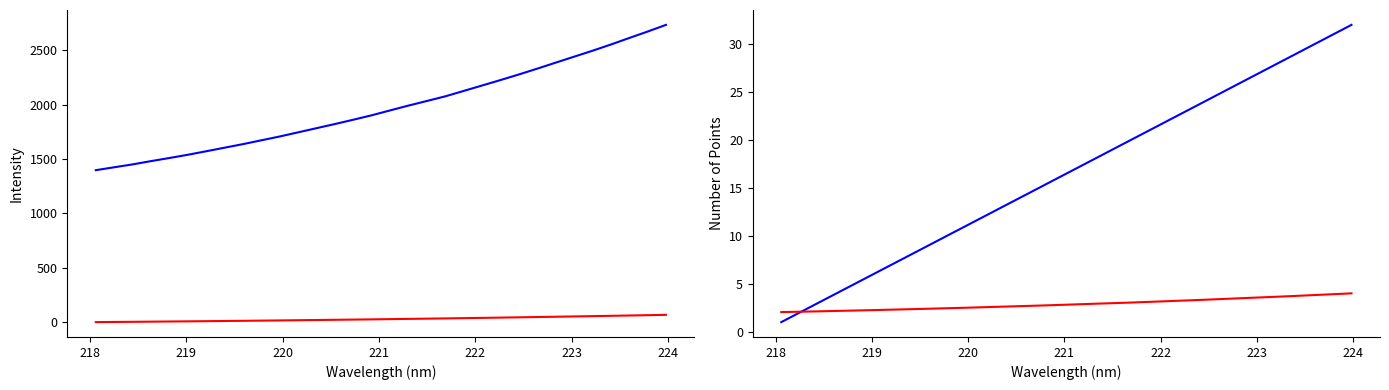

Count the number of categories in the chart.

32